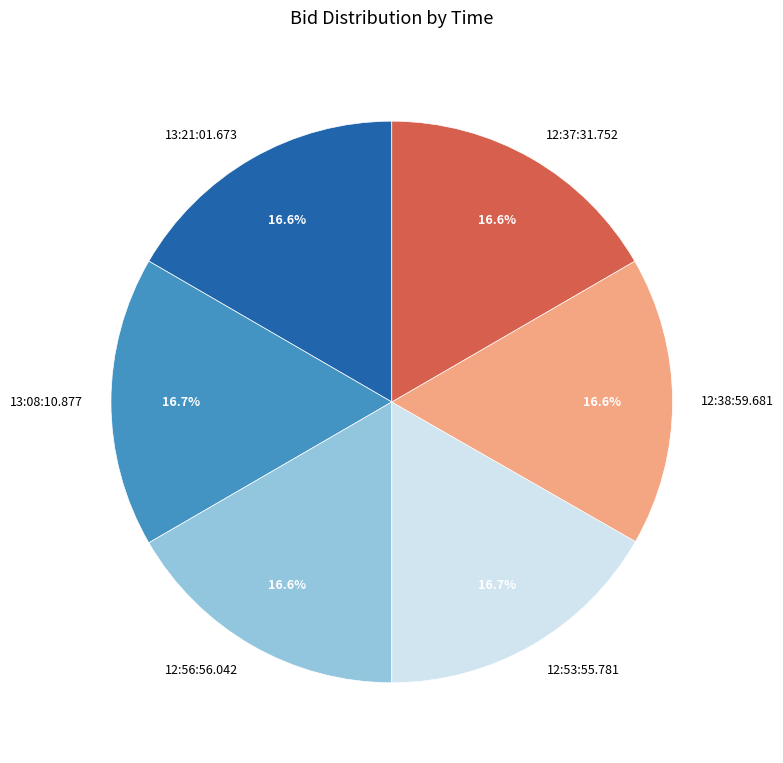

Is there a majority slice in this chart?

No